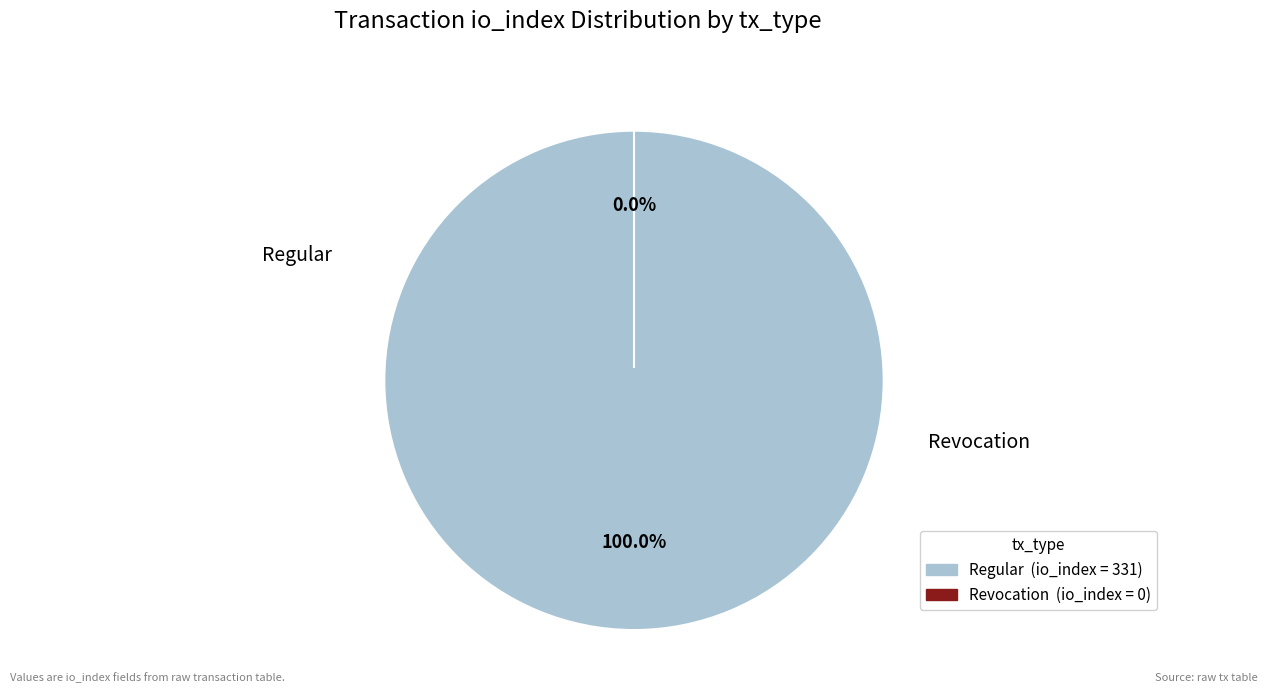

To the nearest percent, what portion does Regular (io_index=331) represent?

100%